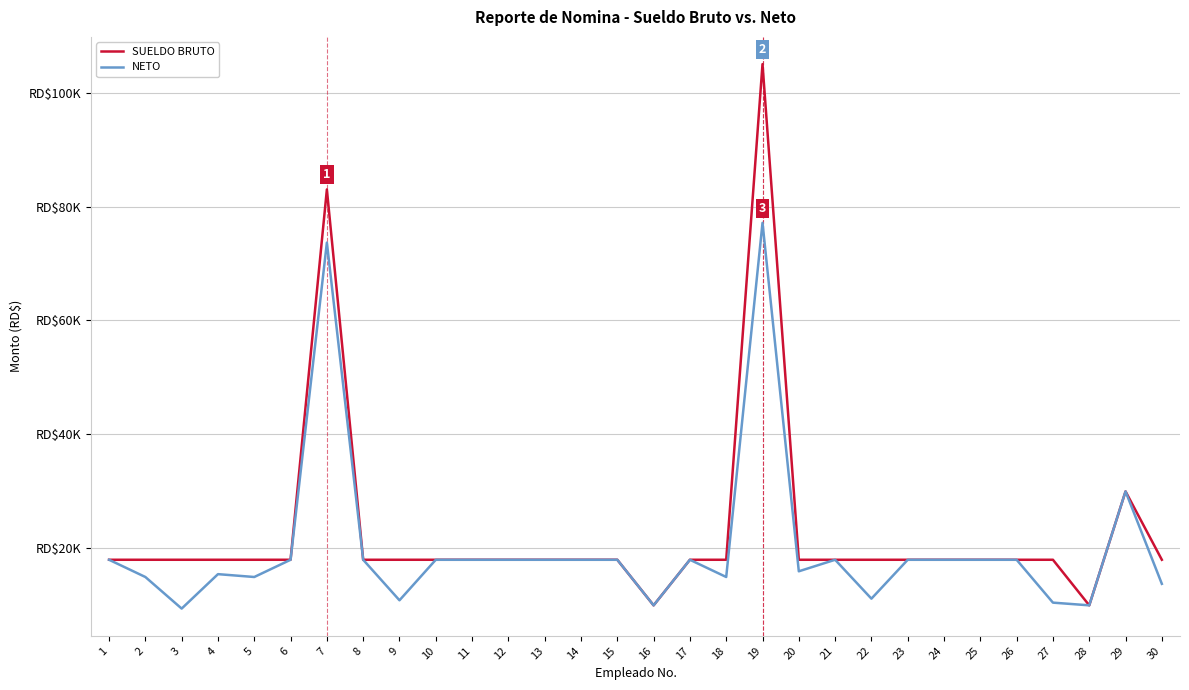

At which category is the sum across all series the highest?

19